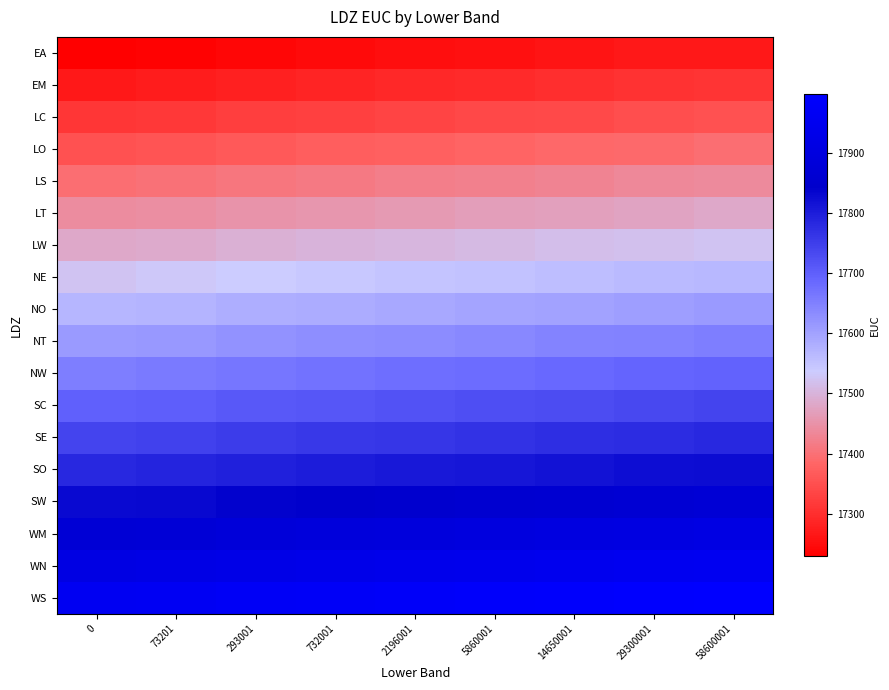

What is the total value across all series at 73201?

316705